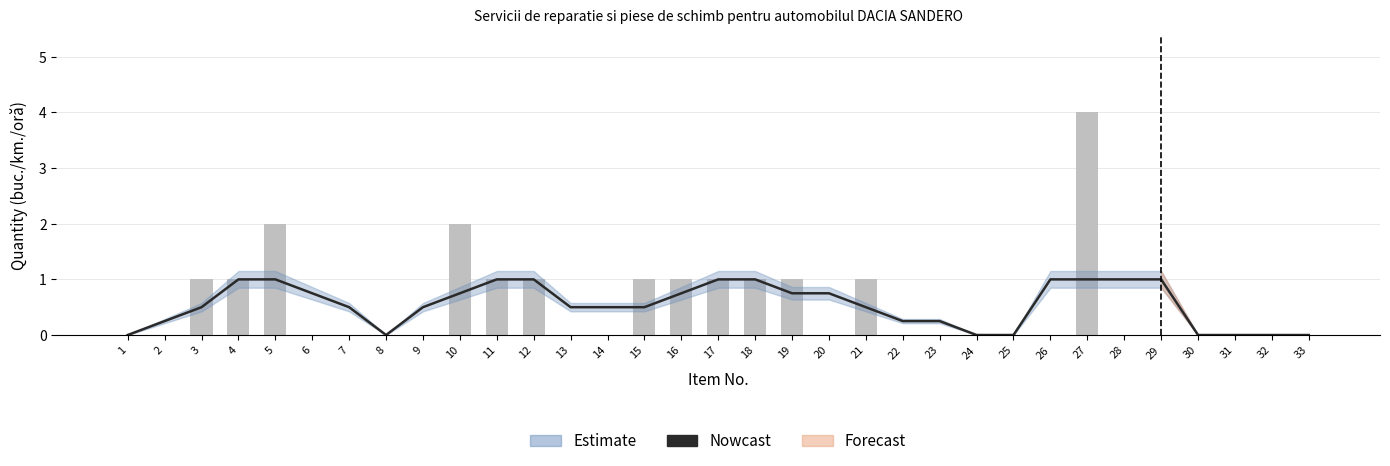

Between 15 and 16, which series saw the biggest shift?

Nowcast